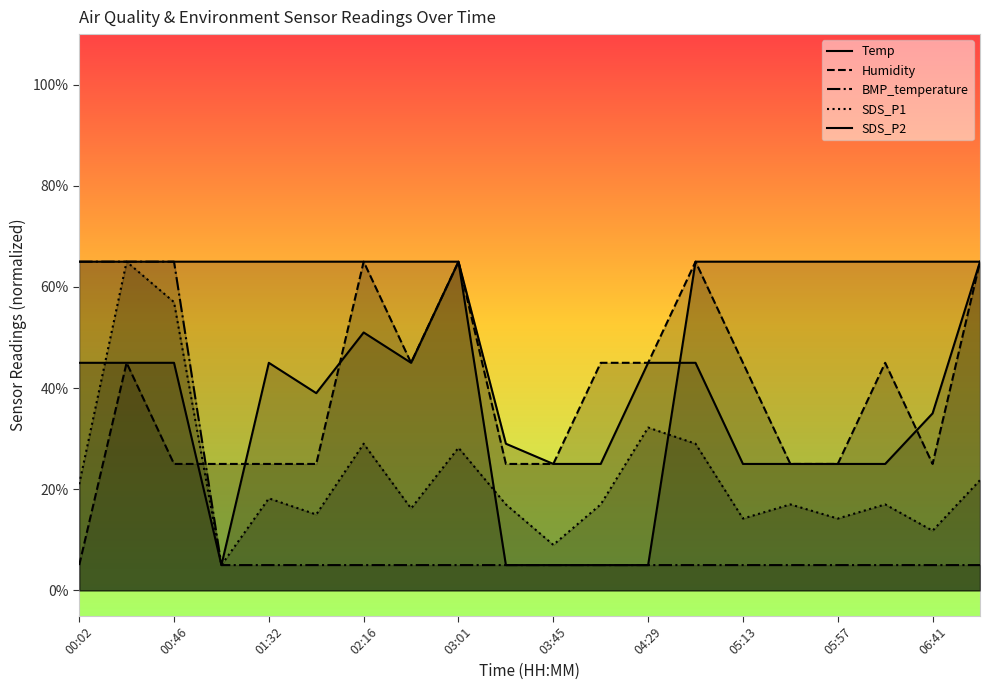

True or false: Humidity and SDS_P2 cross at least once.

True